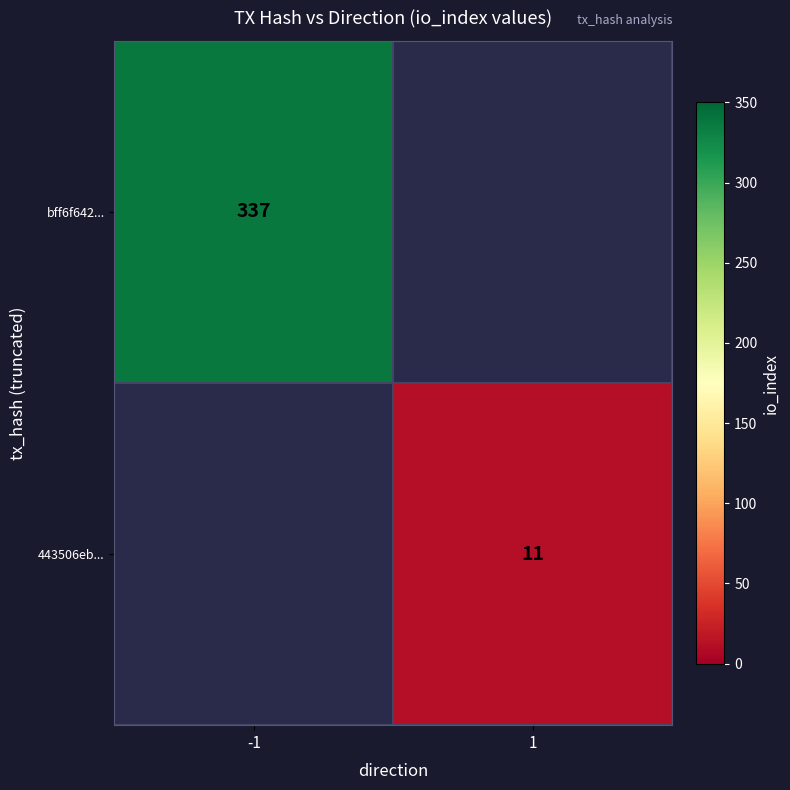

The 443506eb... series shows 15.9 at 1. True or false?

False